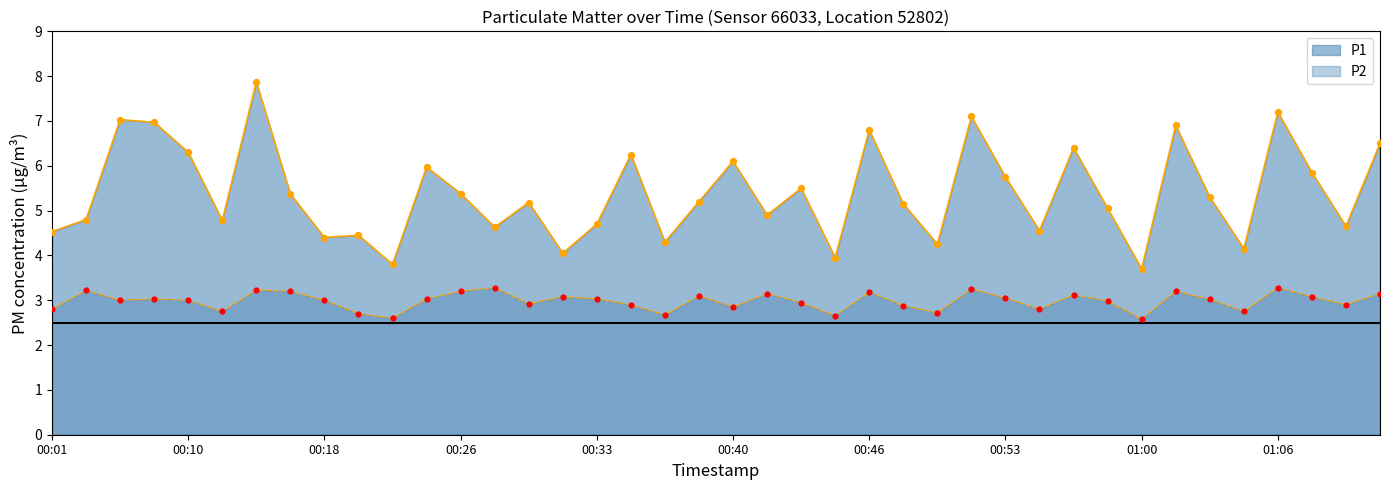

Which series contains the highest Y value?

P1